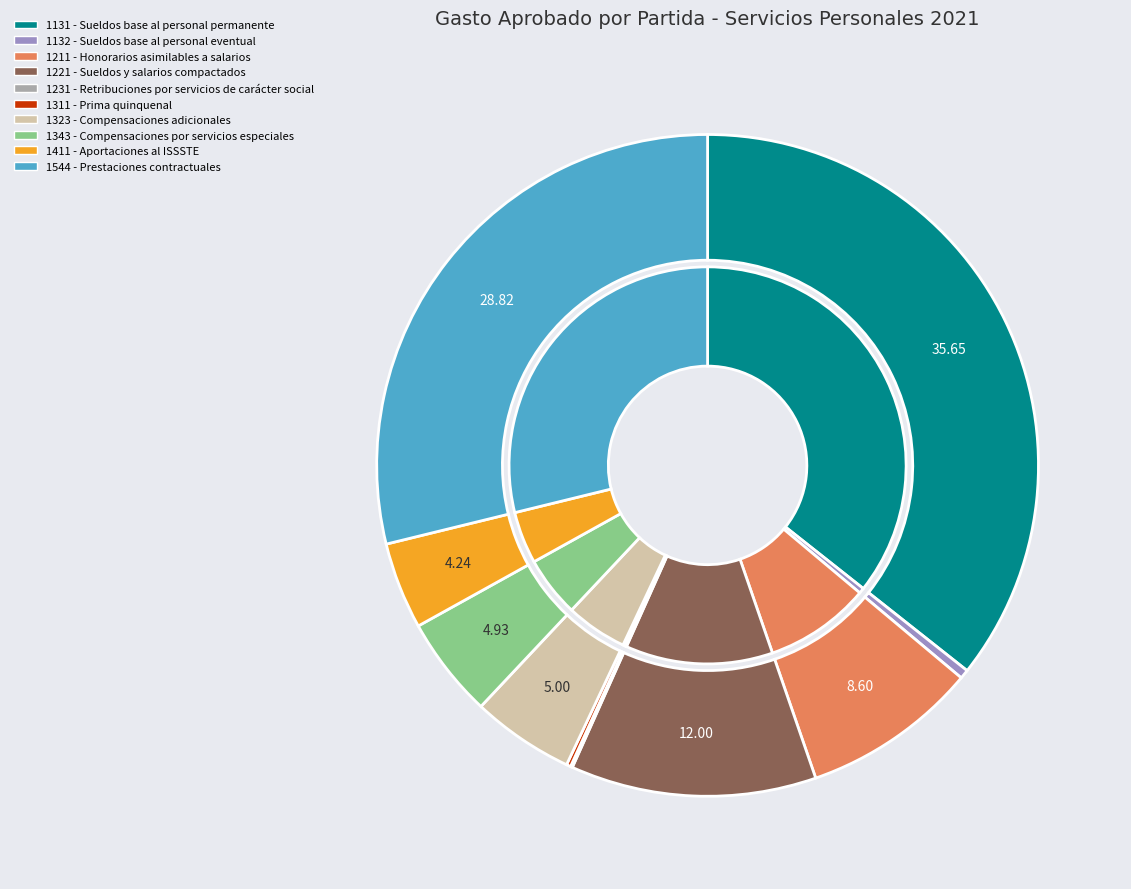

Approximately how many times larger is the value at Servicios Personales (1544) compared to Servicios Personales (1132)?

64.5